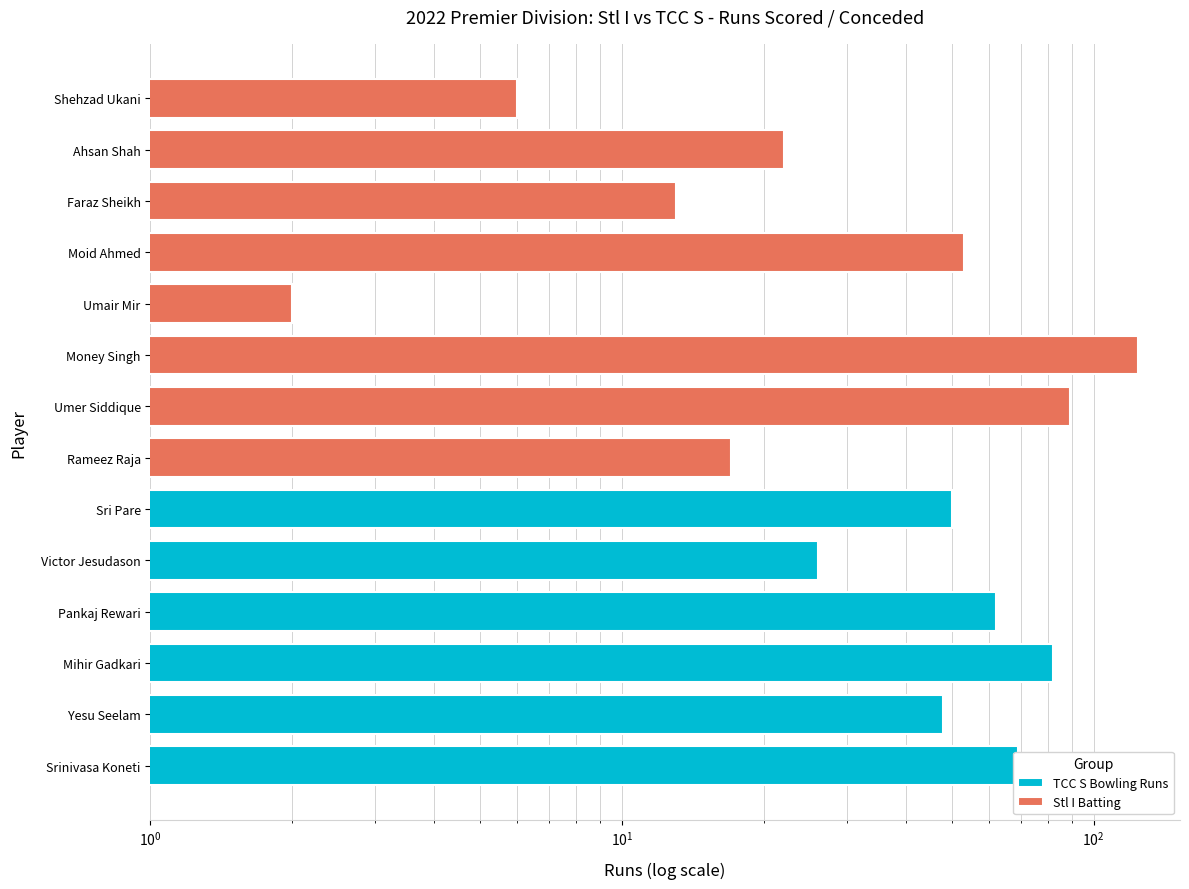

What is the smallest value displayed?

26